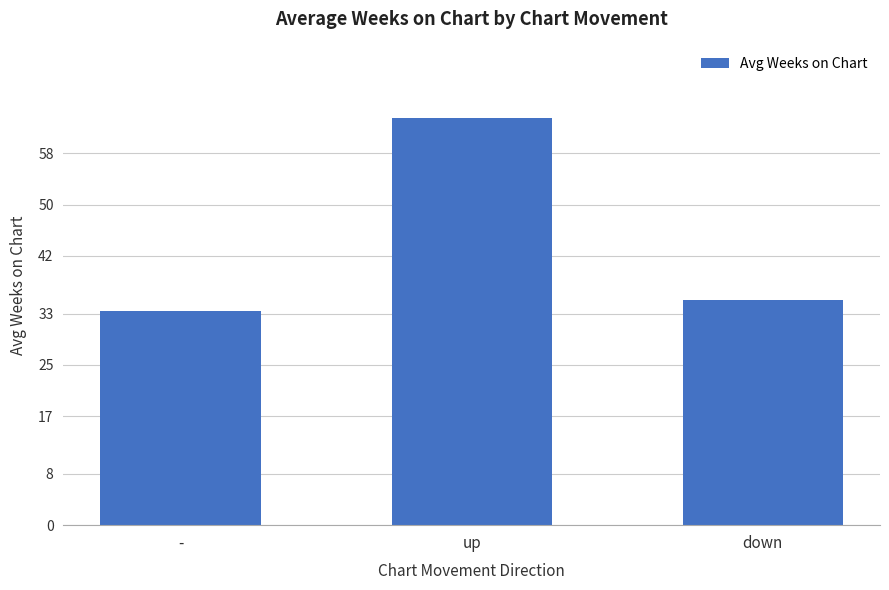

At which category does the chart reach its minimum across all series?

-